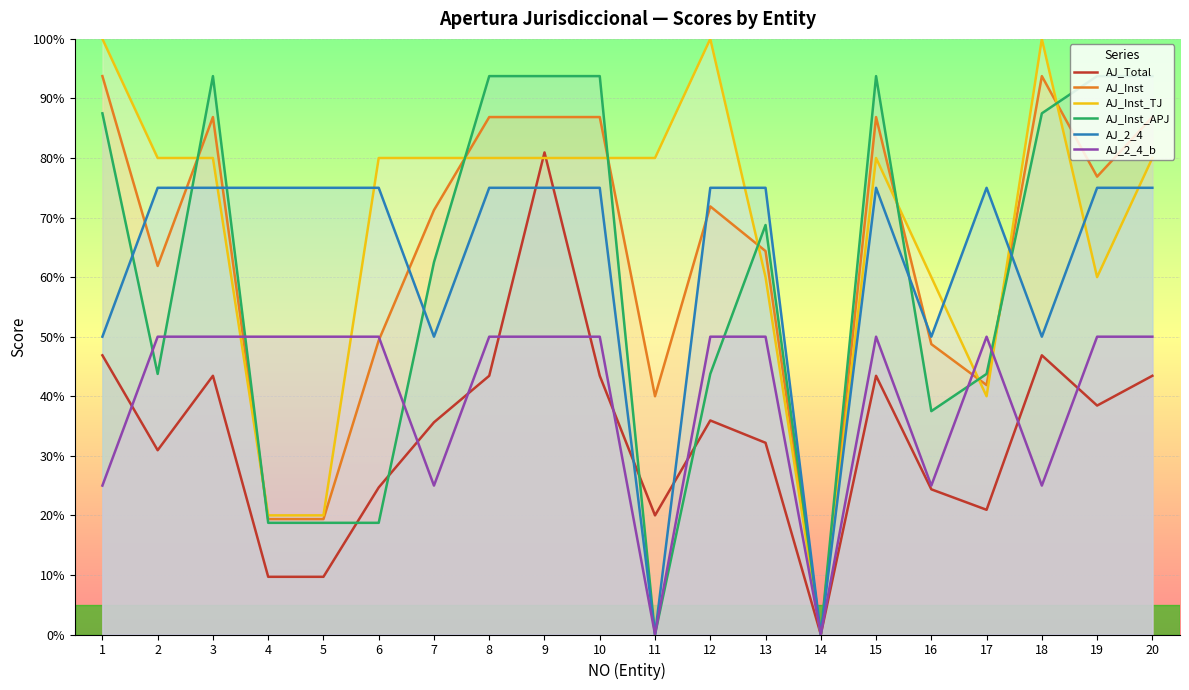

List the labels in order of AJ_Inst_APJ value, smallest first.

11, 14, 4, 5, 6, 16, 2, 12, 17, 7, 13, 1, 18, 3, 8, 9, 10, 15, 19, 20